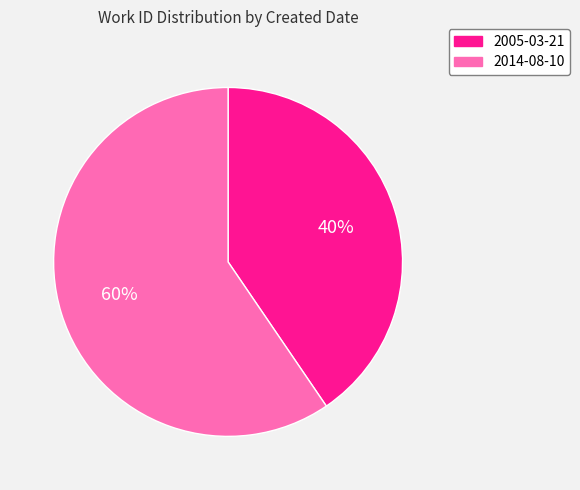

To the nearest percent, what is the combined percentage of 2014-08-10 and 2005-03-21?

100%